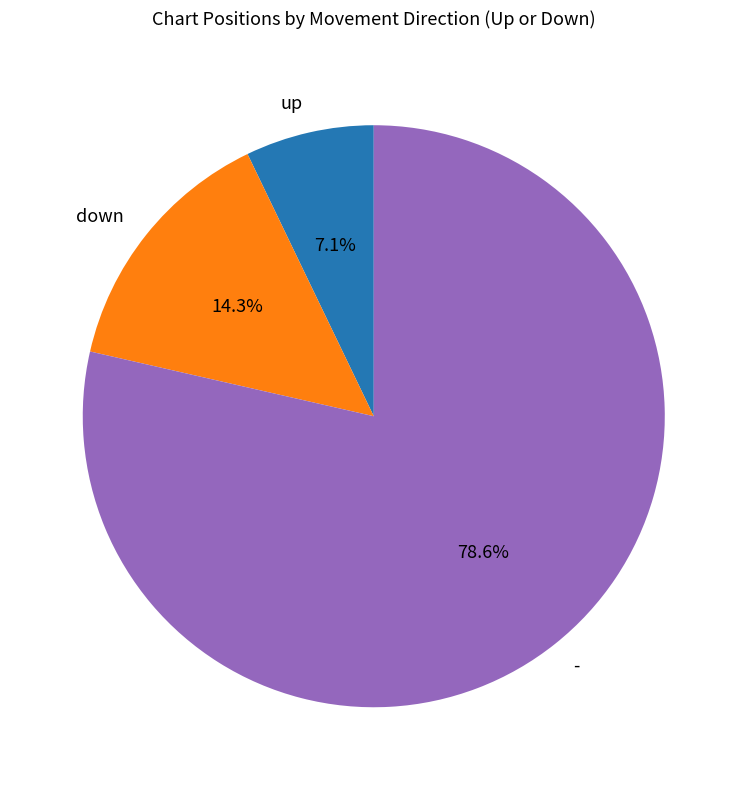

To the nearest percent, what is the average slice percentage?

33%